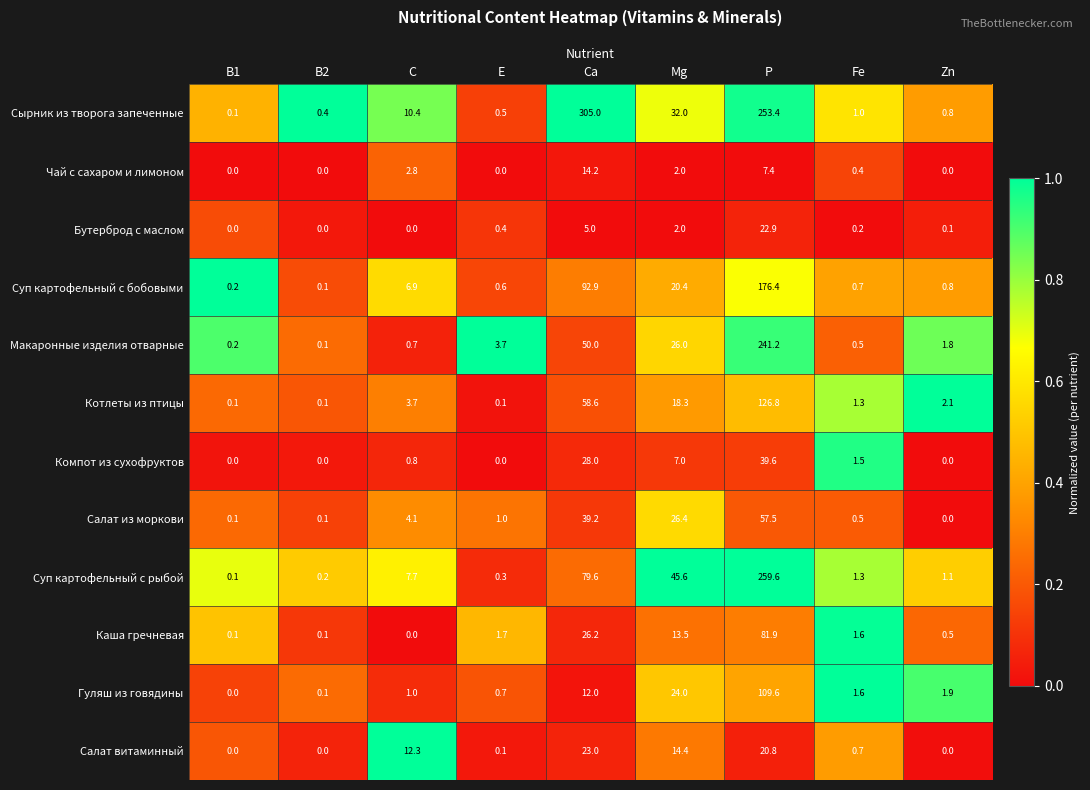

What is the spread (max minus min) of values at P?

252.2